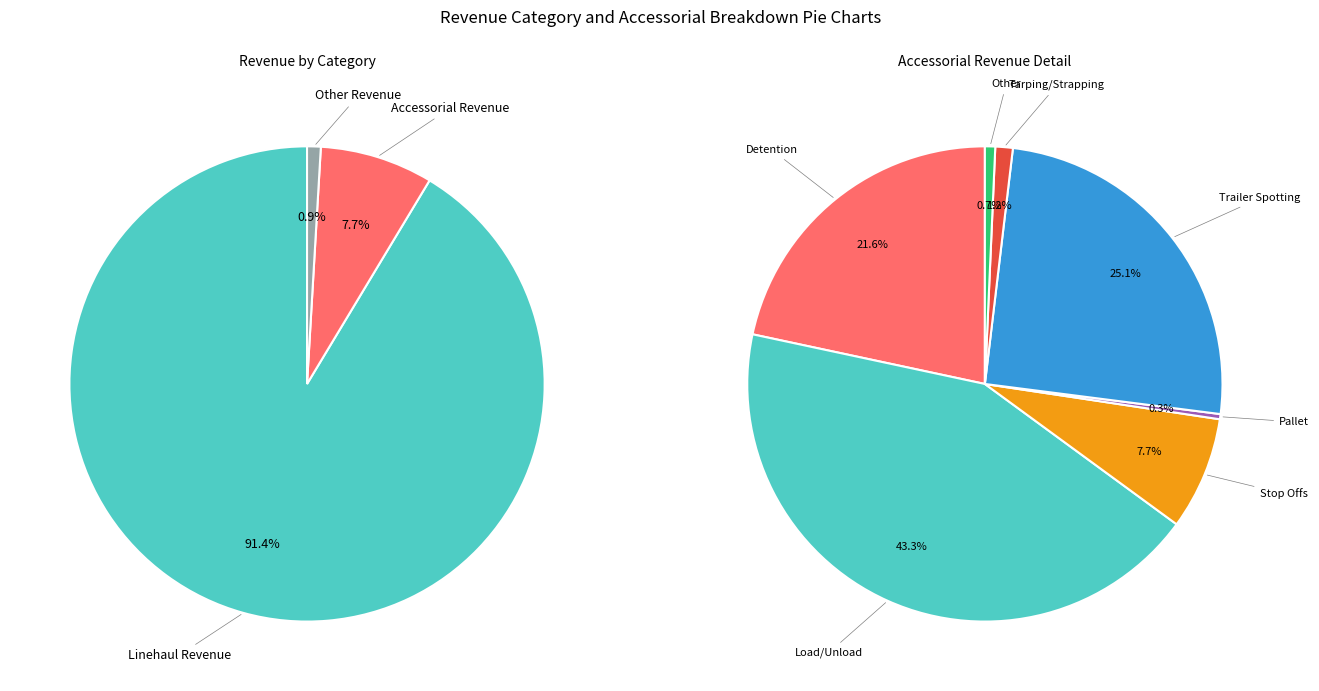

What percentage is NOT represented by Accessorial Revenue?

92.3%